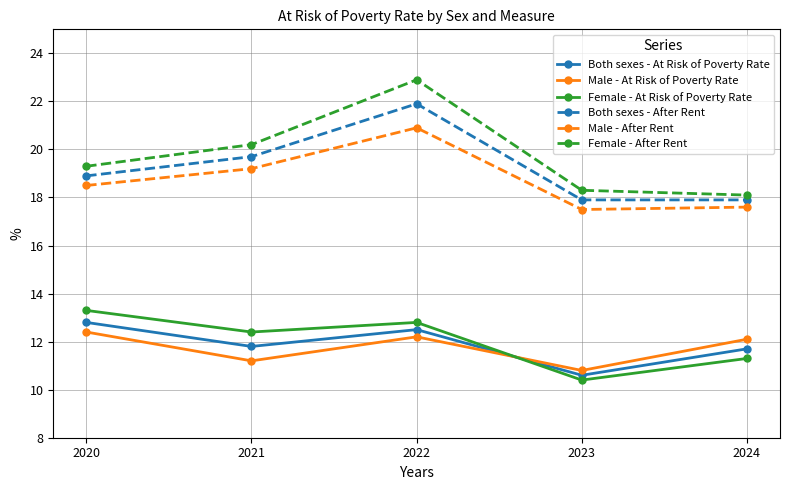

The Male - At Risk of Poverty Rate series shows 5.3 at 2020. True or false?

False